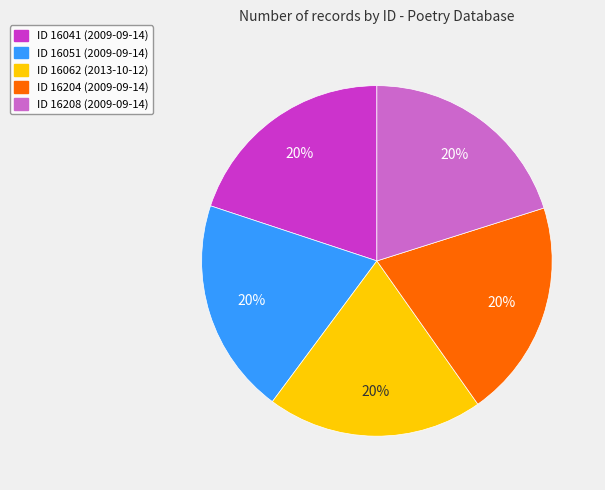

Is there a majority slice in this chart?

No